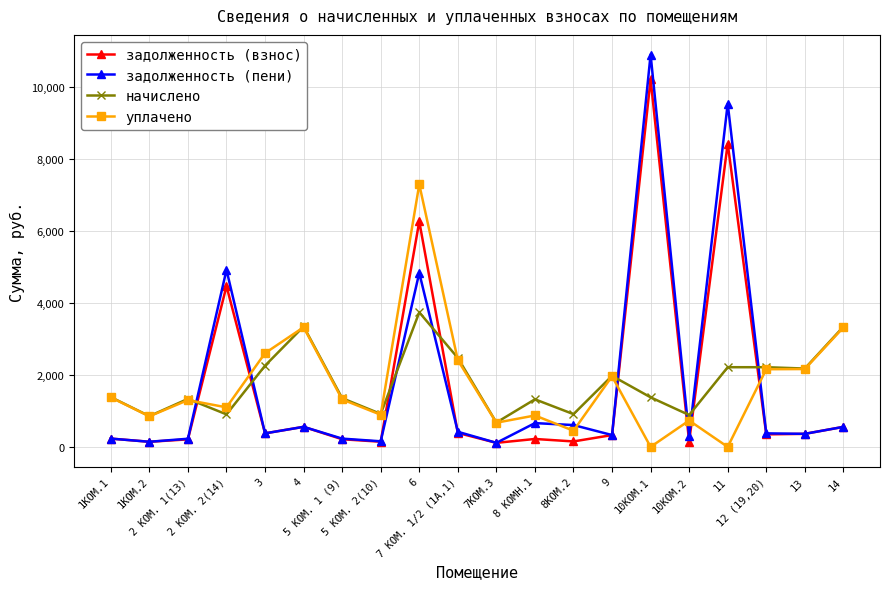

Rank the series by their maximum value, from lowest to highest.

начислено, уплачено, задолженность (взнос), задолженность (пени)